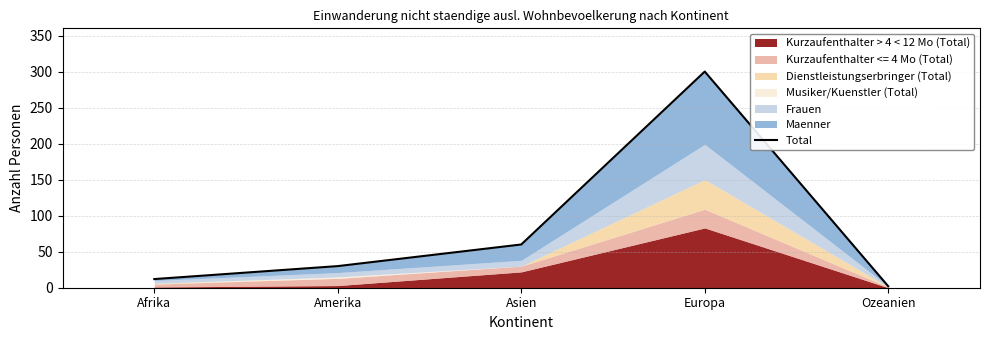

At which label does the data first exceed 30?

Asien